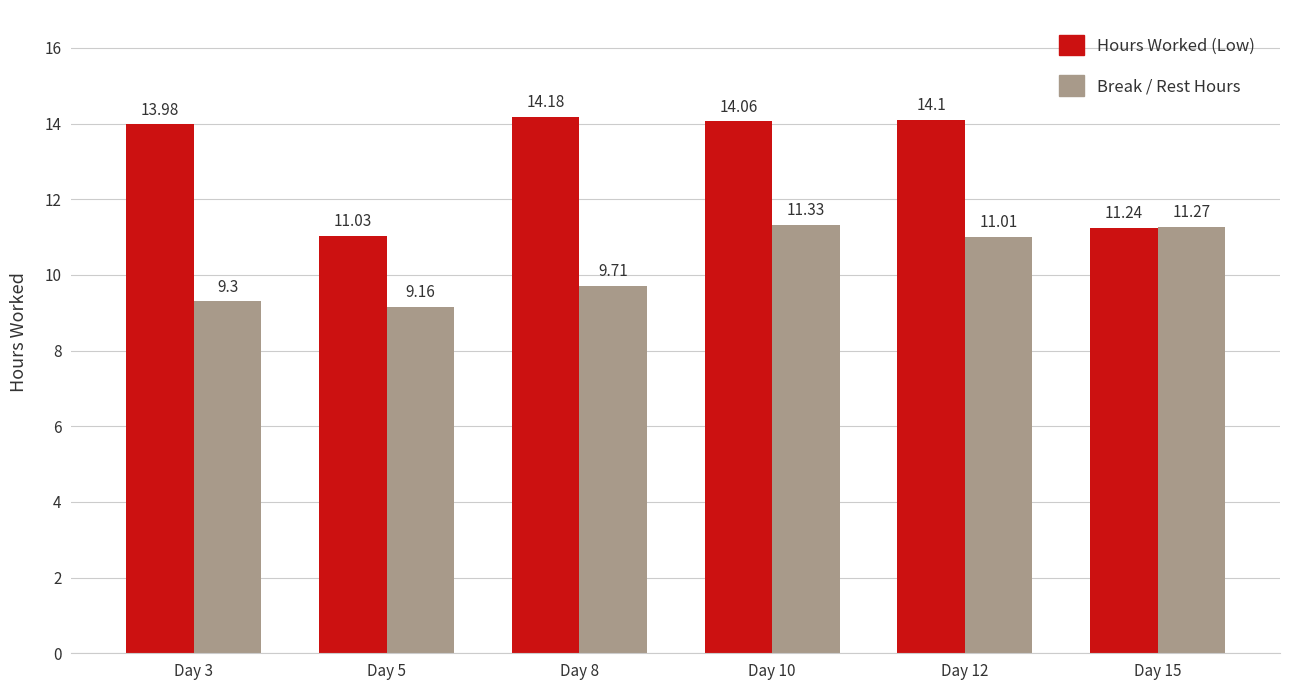

Reading left to right, list all the values displayed in this chart.

Hours Worked (Low): Day 3=14.0	Day 5=11.0	Day 8=14.2	Day 10=14.1	Day 12=14.1	Day 15=11.2
Break / Rest Hours: Day 3=9.3	Day 5=9.2	Day 8=9.7	Day 10=11.3	Day 12=11.0	Day 15=11.3